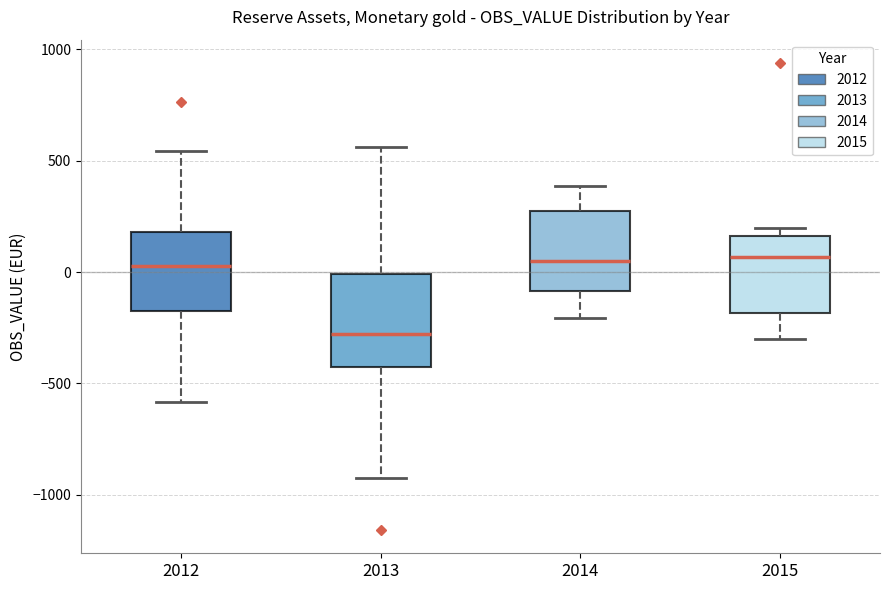

Which box's median line is the lowest?

2013